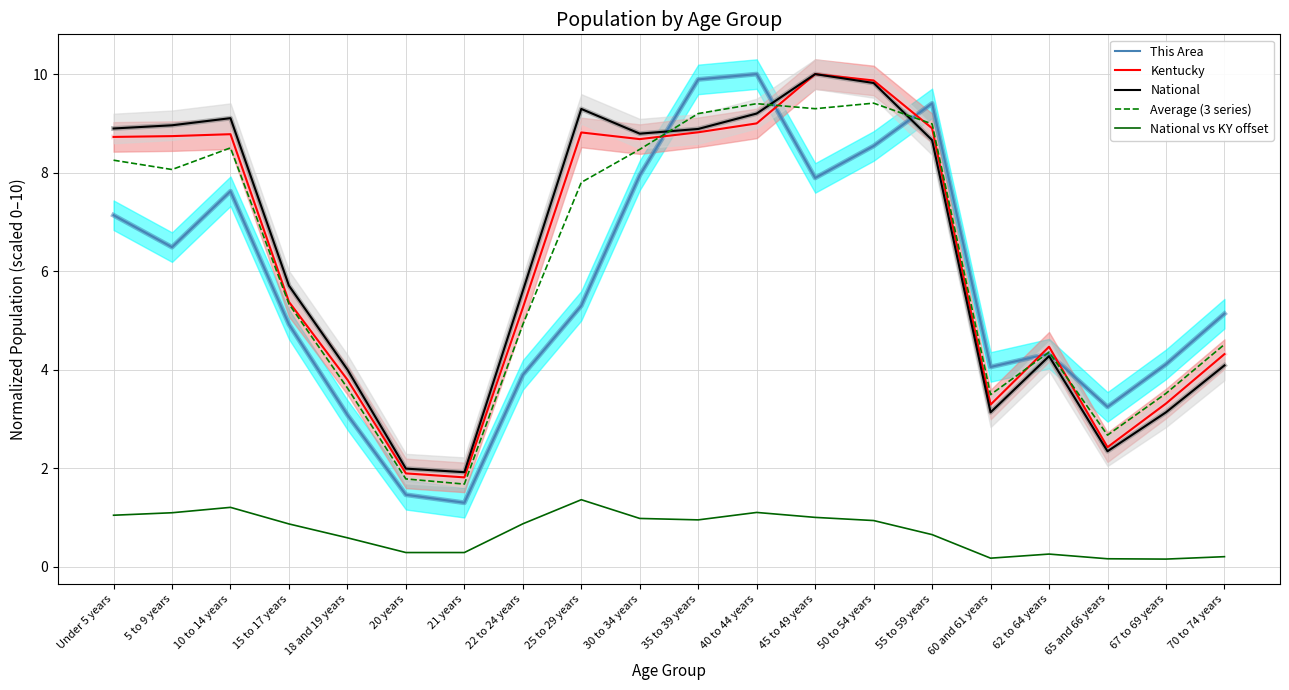

How many lines are shown in the chart?

5